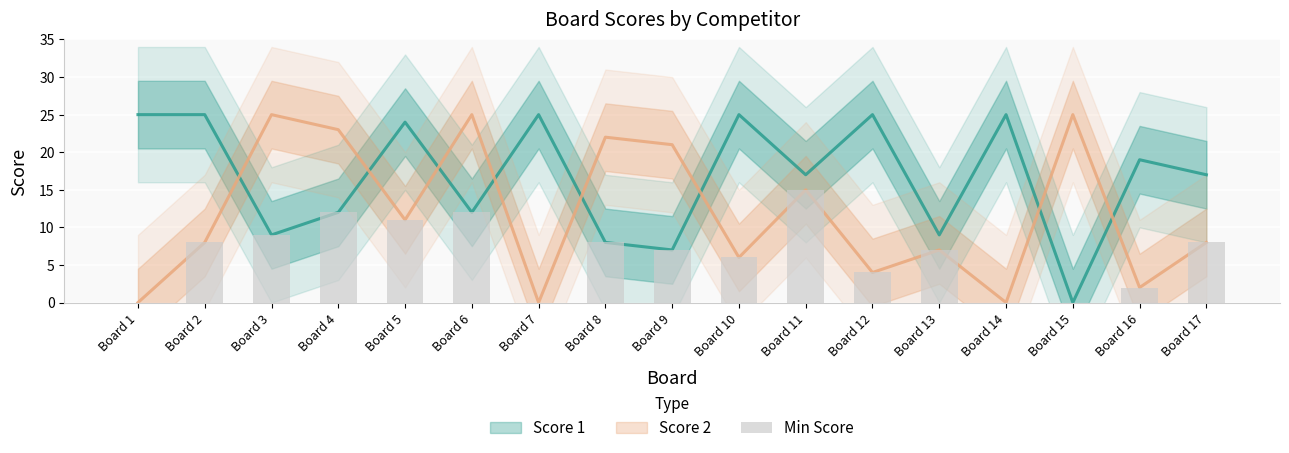

Are the bars grouped side by side (vs. stacked)?

No